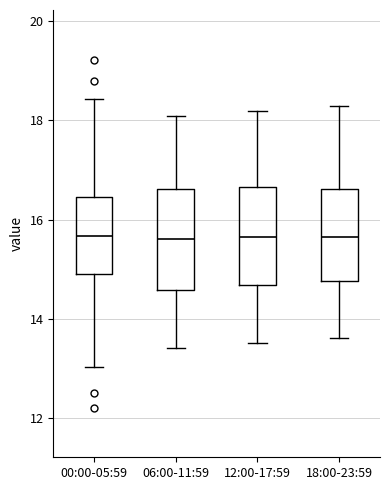

Reading left to right, read every box against the y-axis: the position of its median line, the range the box covers, and the ends of its whiskers. The values are not printed on the chart, so give them approximately, as read against the axis.

00:00-05:59: median 15.6, box 14.8 to 16.4, whiskers 13.0 to 18.4
06:00-11:59: median 15.6, box 14.6 to 16.6, whiskers 13.4 to 18.2
12:00-17:59: median 15.6, box 14.6 to 16.6, whiskers 13.6 to 18.2
18:00-23:59: median 15.6, box 14.8 to 16.6, whiskers 13.6 to 18.4